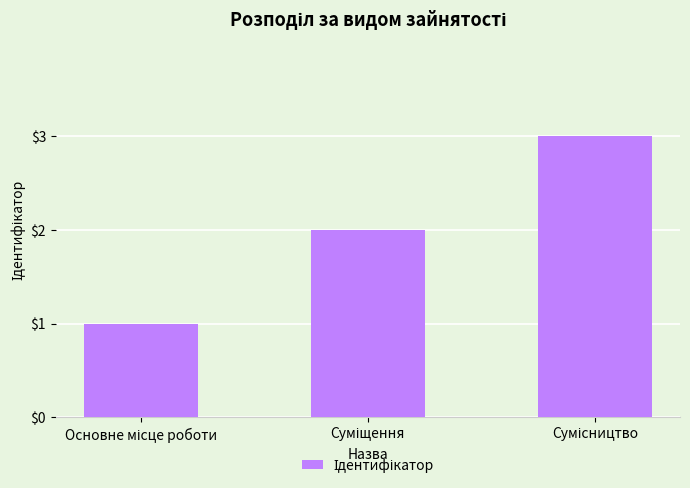

What is the maximum value shown in the chart?

3